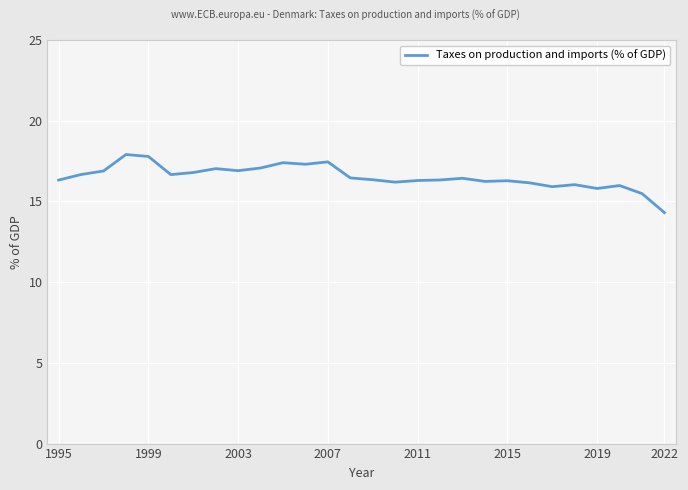

What is the difference between the maximum and minimum values?

3.6